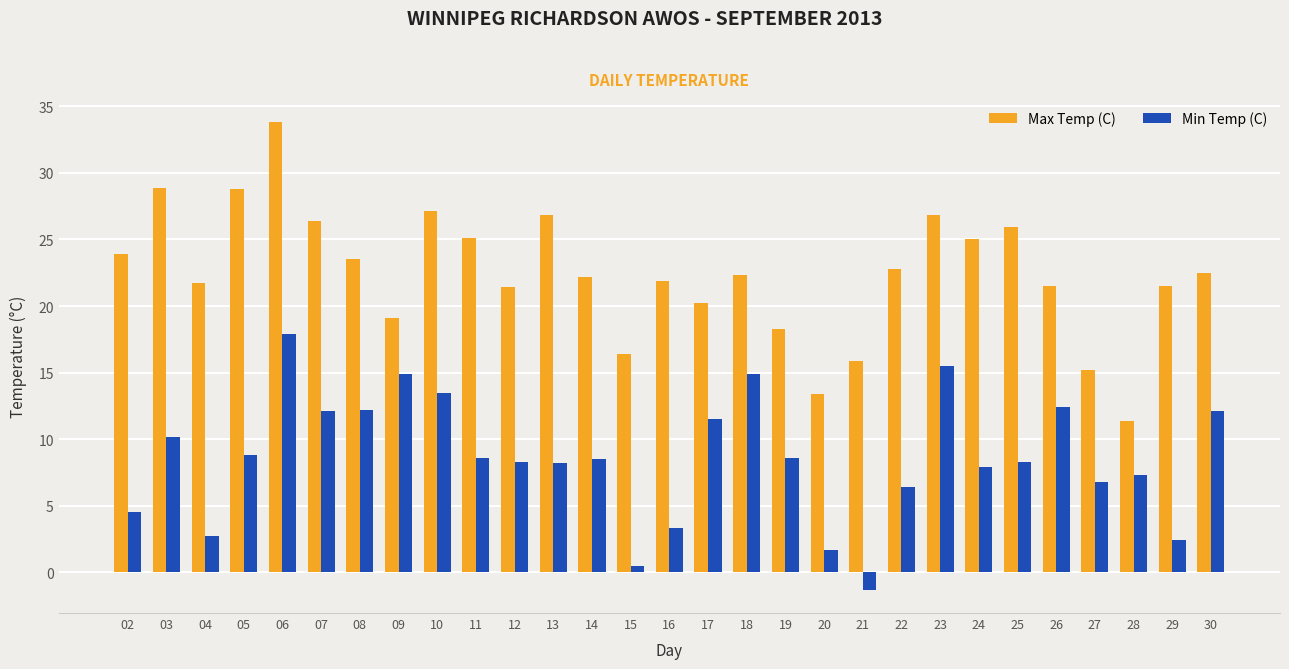

What is the value of the Min Temp (C) bar at the 2nd from the left?

10.2